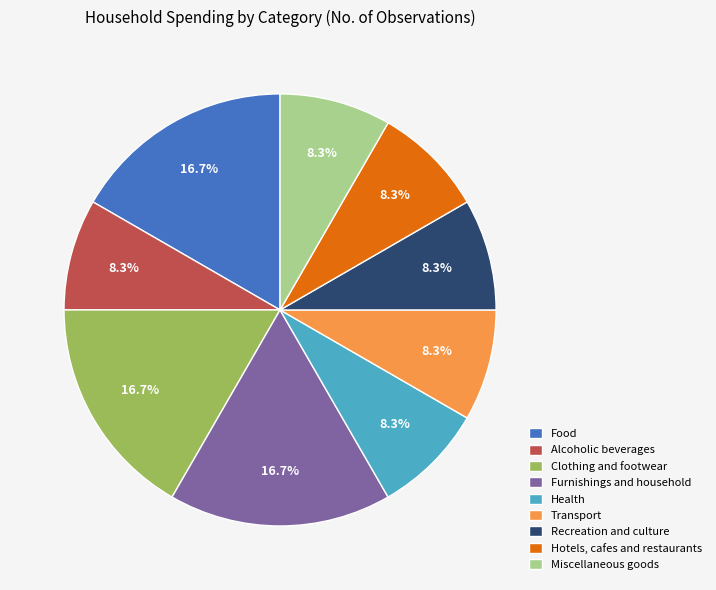

Is there any slice that represents more than half of the pie?

No